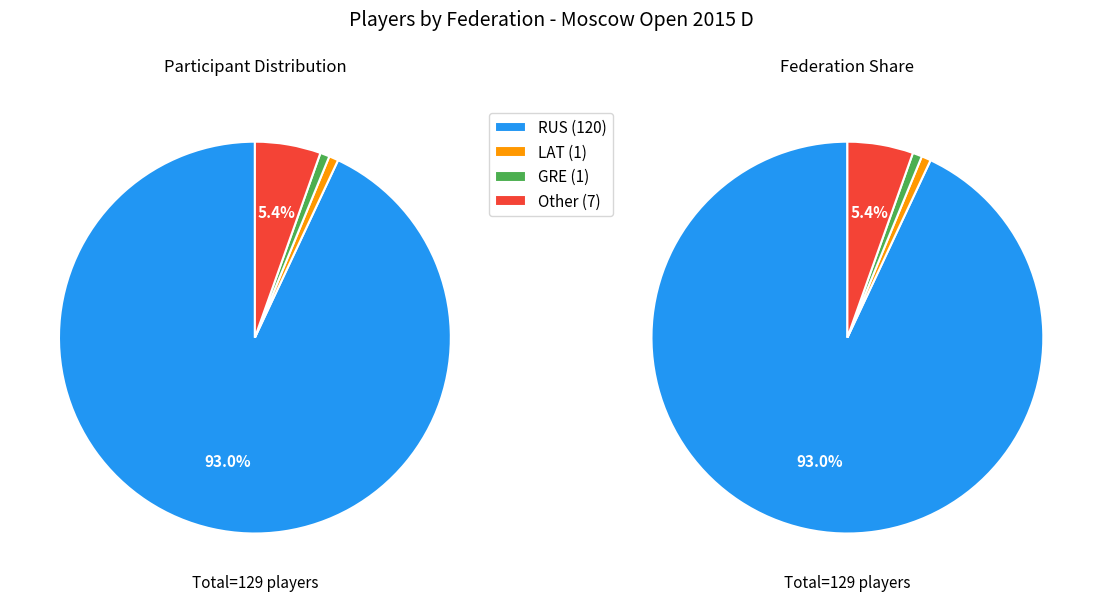

Is it true that RUS is 84% of the pie?

False